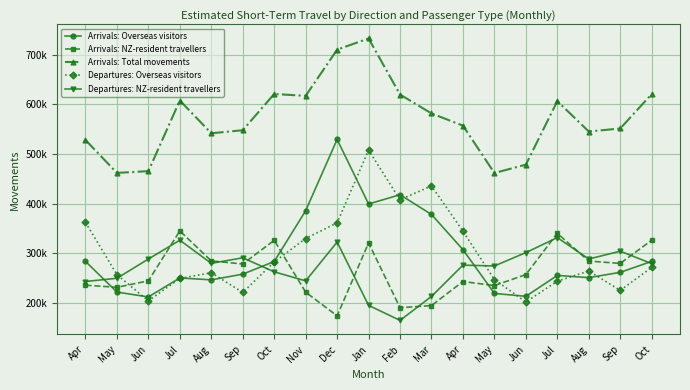

What are all the series names shown in the legend?

Arrivals: Overseas visitors, Arrivals: NZ-resident travellers, Arrivals: Total movements, Departures: Overseas visitors, Departures: NZ-resident travellers